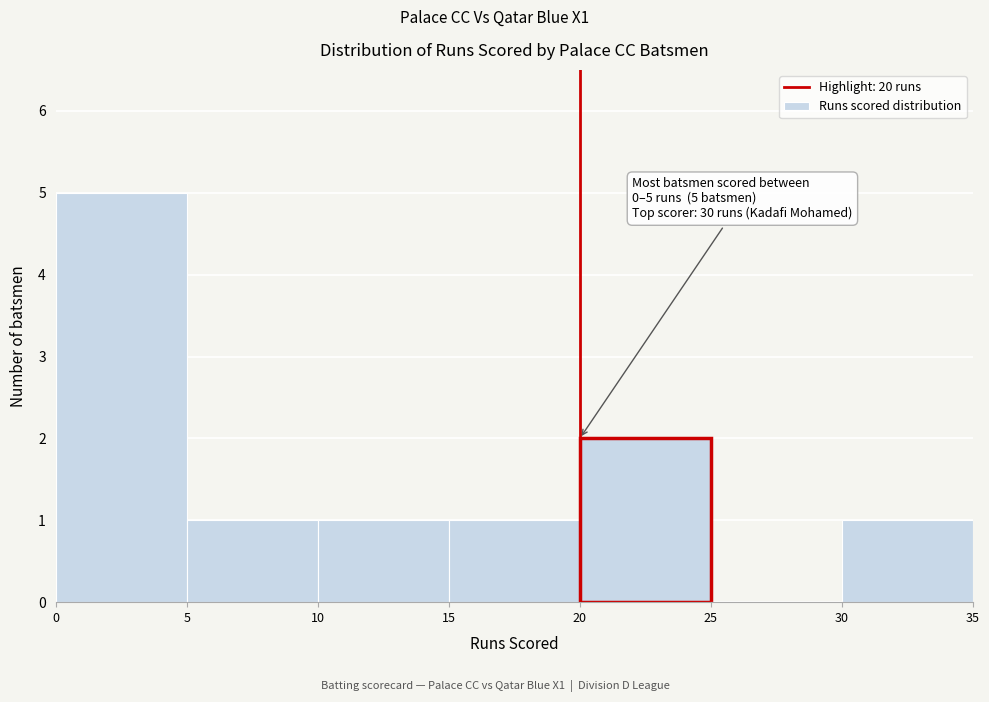

Which range on the x-axis has the tallest bar?

0 to 5